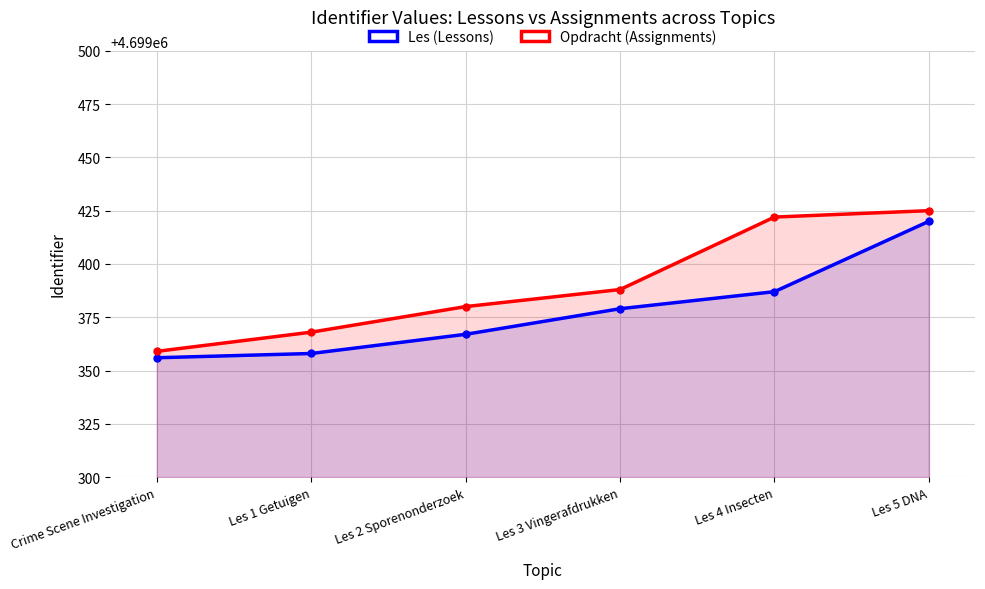

The value of Opdracht (Assignments) at Les 5 DNA is 1304166. True or false?

False